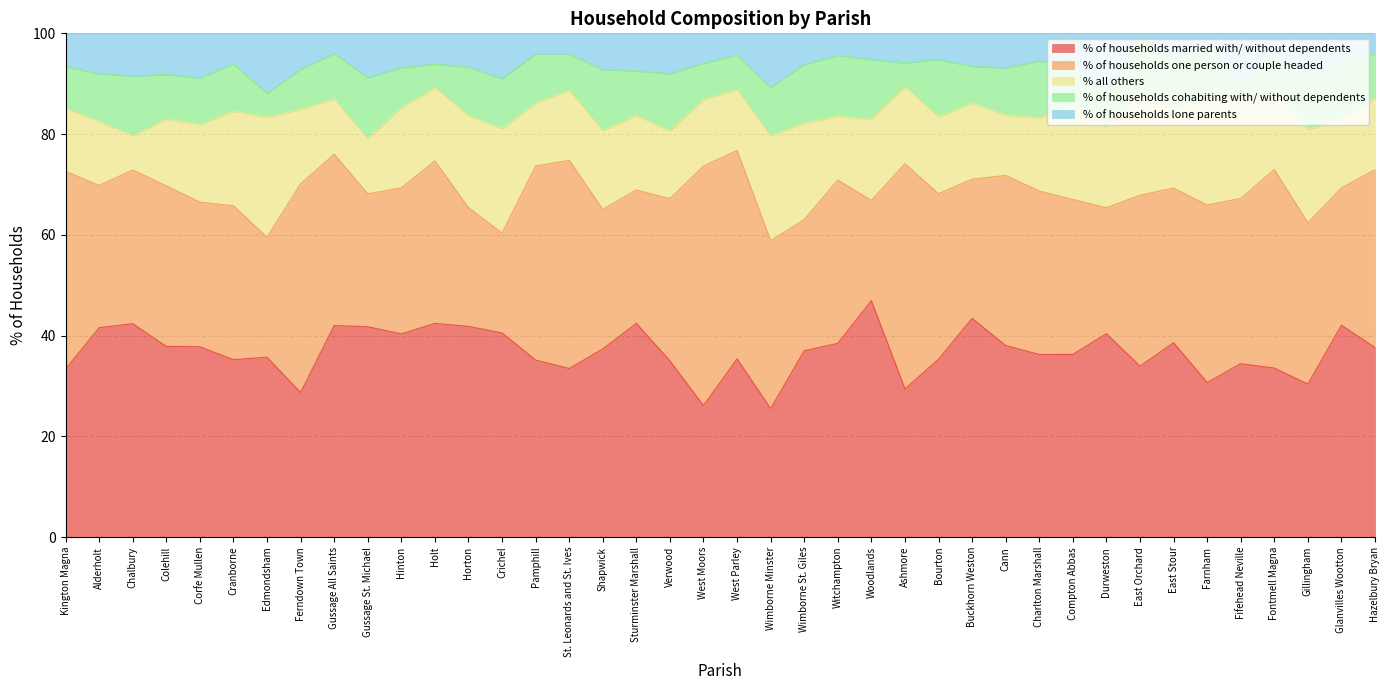

What is the total value across all series at West Parley?

100.0